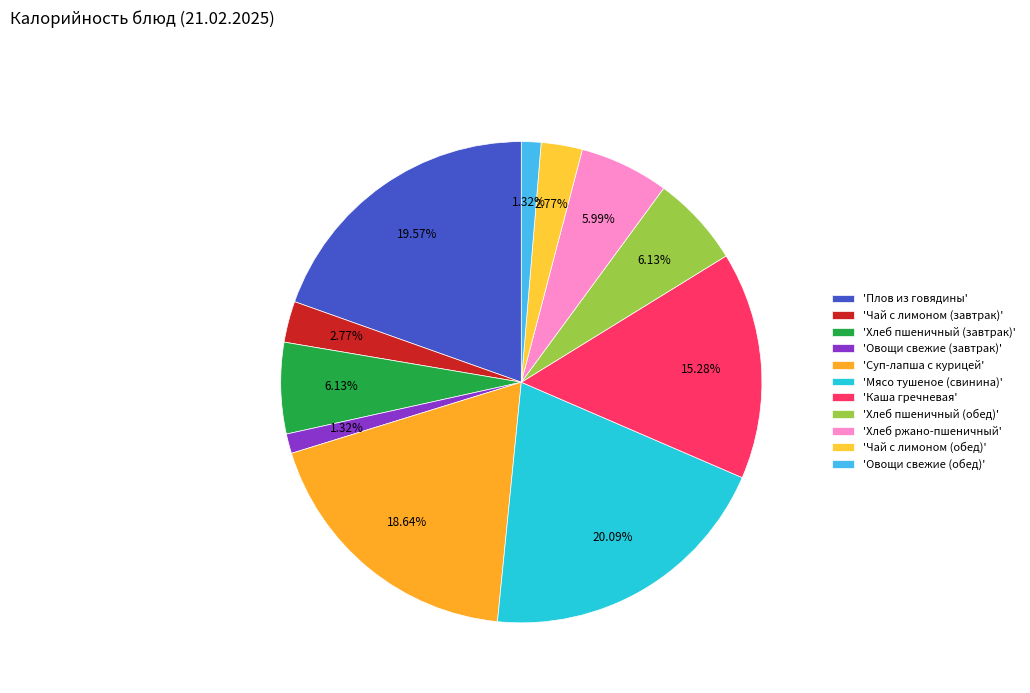

Is there any slice that represents more than half of the pie?

No